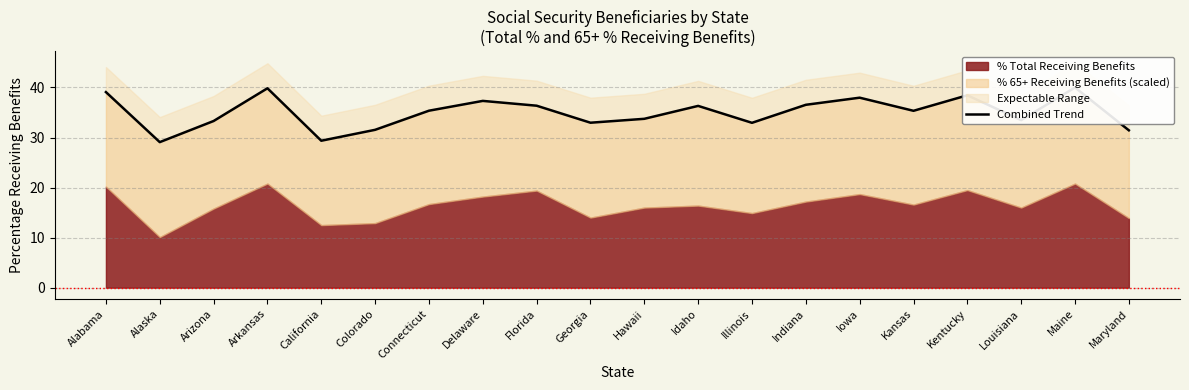

True or false: the data shows 37.3 at Delaware.

True